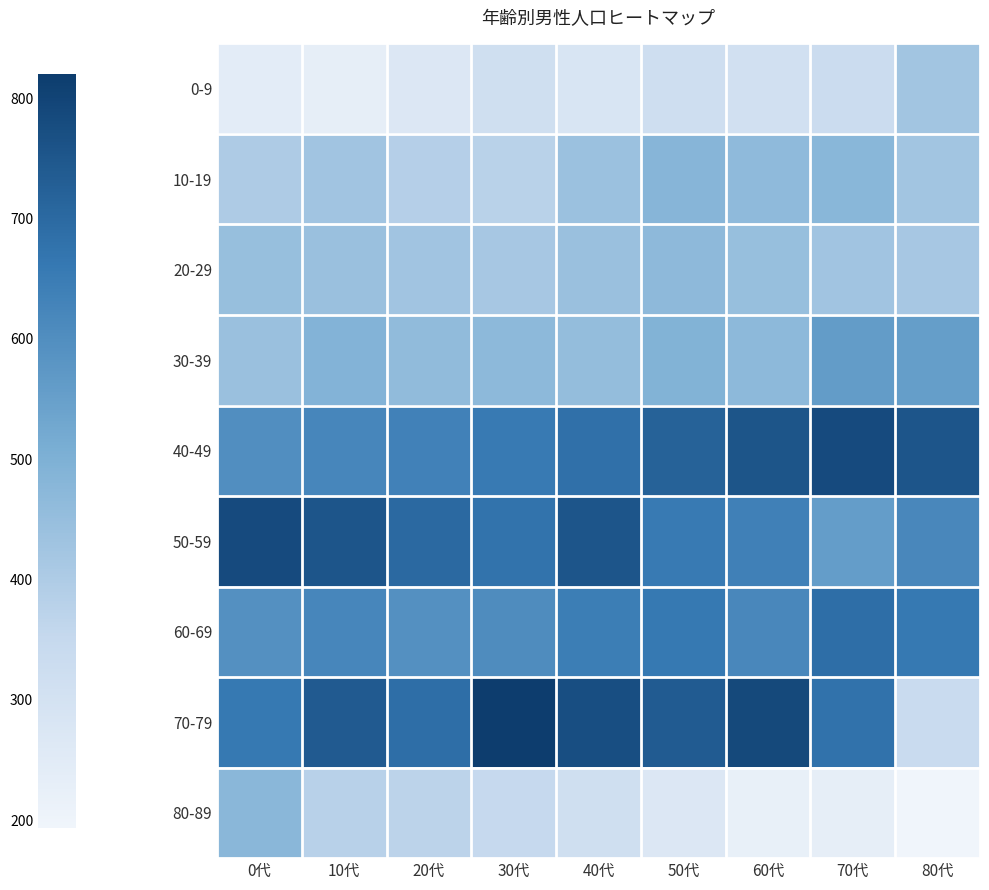

What is the total value across all series at 50代?

4801